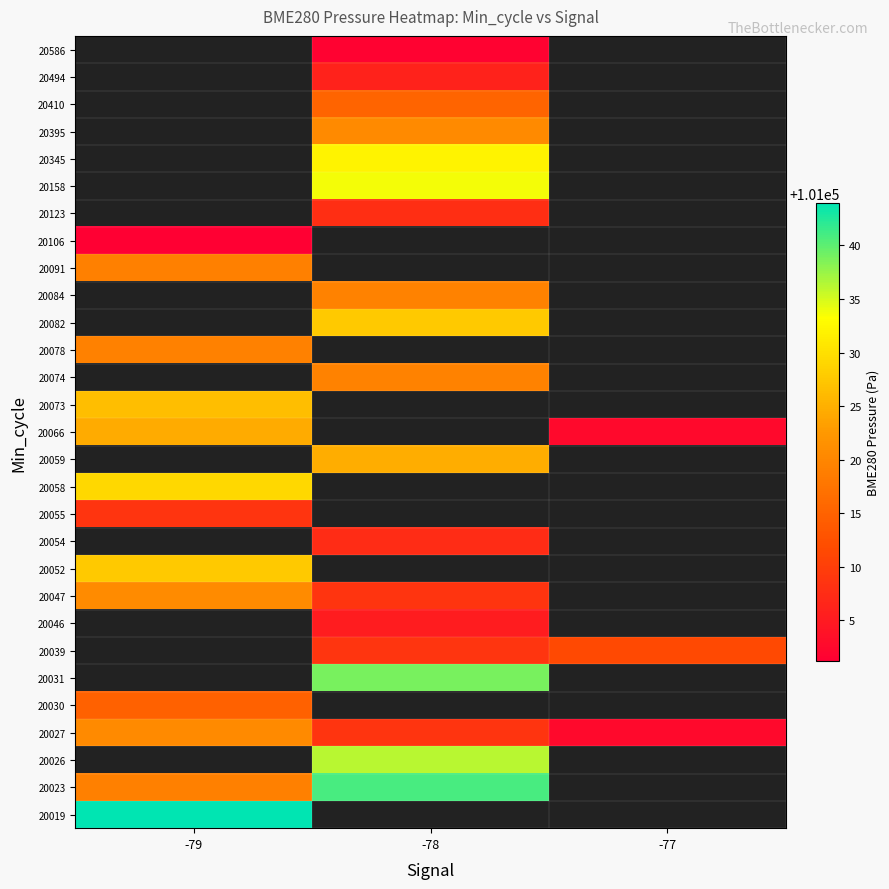

What is the spread (max minus min) of values at -79?

42.8